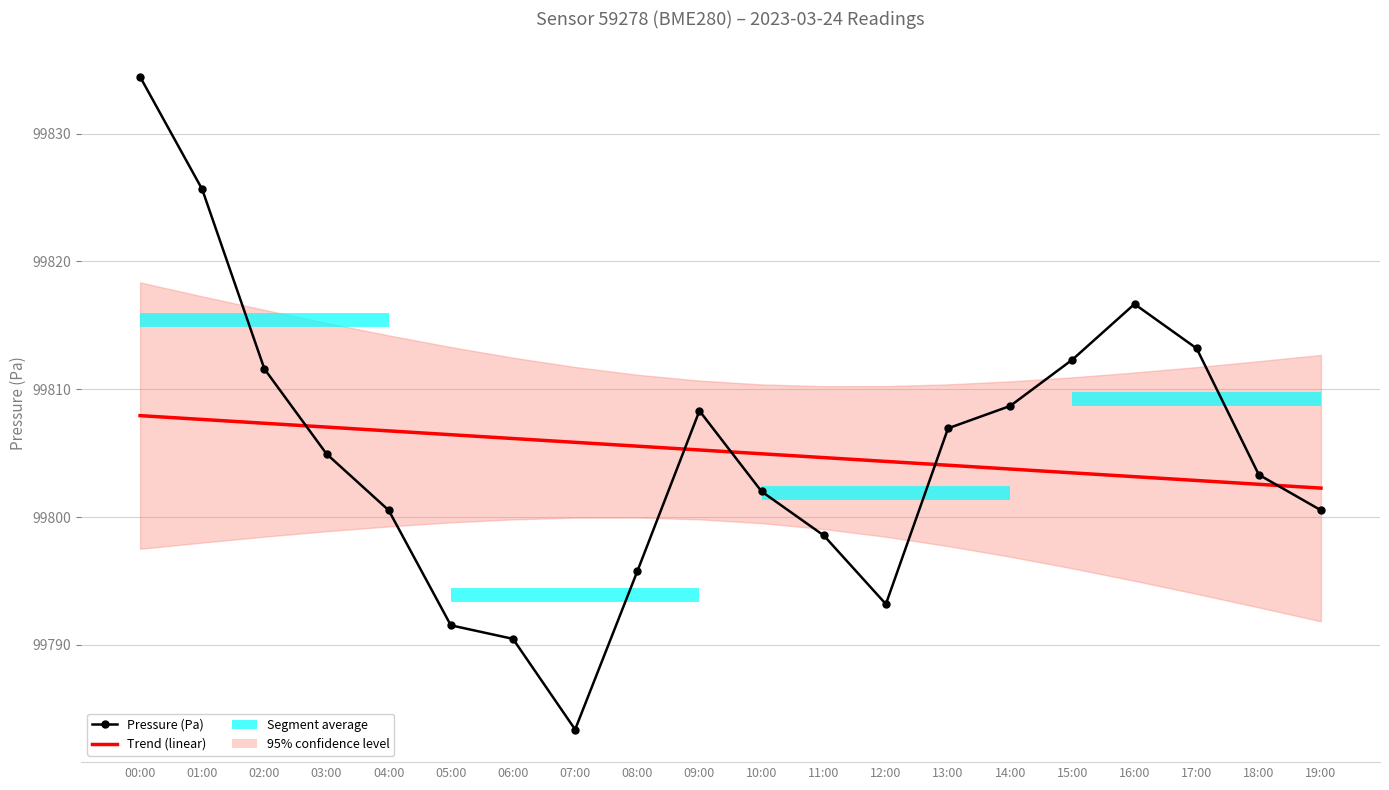

What is the approximate value of Pressure (Pa) at 04:00?

99800.5